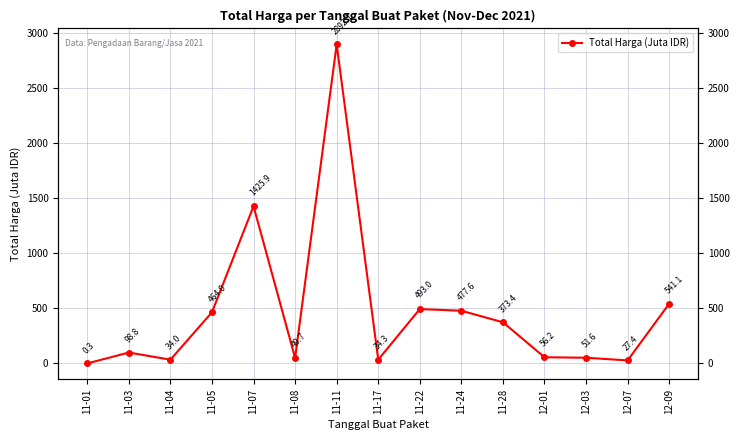

Rank the categories by value from lowest to highest.

11-01, 12-07, 11-04, 11-17, 11-08, 12-03, 12-01, 11-03, 11-28, 11-05, 11-24, 11-22, 12-09, 11-07, 11-11